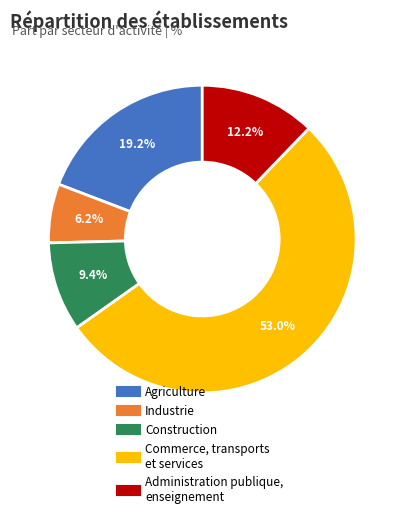

What is the smallest slice in the pie chart?

Industrie